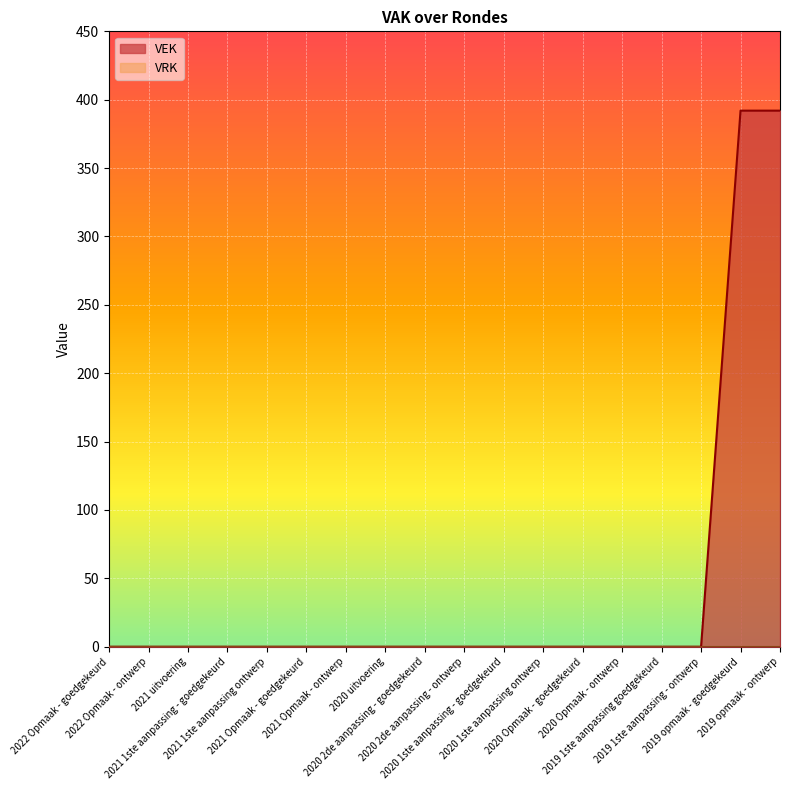

Is it true that the value at 2021 uitvoering is 127?

False